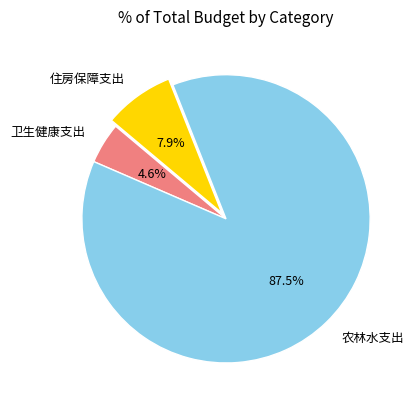

Between 住房保障支出 and 农林水支出, which is larger?

农林水支出